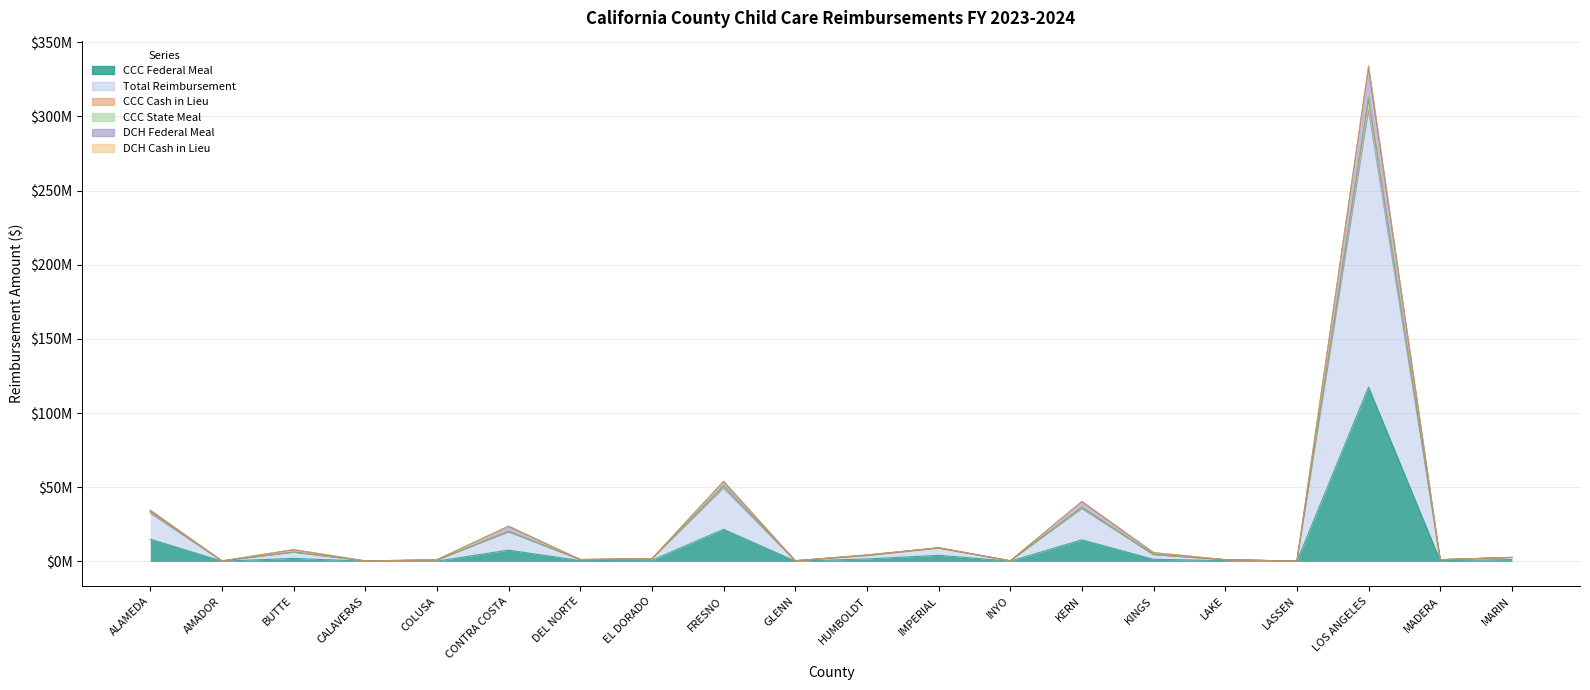

Reading left to right, what are all the values shown in this chart?

CCC Federal Meal: 14998603.7	149299.1	2031246.7	145685.2	214755.1	7599365.8	542560.9	784077.6	21628697.4	213558.0	1634935.2	4122465.3	178778.5	14543603.8	1399950.8	541782.9	90946.2	117619563.8	532731.2	1243834.0
Total Reimbursement: 34524423.9	326249.0	7969053.1	317697.9	1163292.3	23859276.0	1288940.2	1750749.3	54088285.0	461160.8	4384357.4	9168275.7	383555.1	40500404.4	5923647.0	1164038.3	192367.3	334409886.2	1171738.2	2694286.5
CCC Cash in Lieu: 33707309.8	326249.0	6293758.9	317697.9	842218.9	20295861.4	1230286.4	1750749.3	51122178.7	461160.8	4031221.8	9168275.7	383555.1	36575117.7	4585879.6	1164038.3	192367.3	312937707.8	1171738.2	2694286.5
CCC State Meal: 33410174.3	318715.8	6265914.3	311437.9	829912.6	20228181.7	1223858.8	1730522.0	50761243.8	455101.2	4000335.6	9099224.2	378938.9	36436038.6	4549267.4	1157334.1	189284.7	311310962.0	1140948.7	2664585.2
DCH Federal Meal: 34470860.4	326249.0	7881536.3	317697.9	1144682.2	23588362.2	1285777.0	1750749.3	53919342.4	461160.8	4363129.2	9168275.7	383555.1	40274213.1	5837847.4	1164038.3	192367.3	333053877.1	1171738.2	2694286.5
DCH Cash in Lieu: 32476535.1	312423.6	6127468.6	304534.2	817718.1	19769304.0	1194562.8	1687879.9	49342695.8	444138.4	3901472.0	8864036.7	370556.1	35505383.9	4468187.4	1123802.1	187129.8	304038676.9	1118600.3	2590977.2